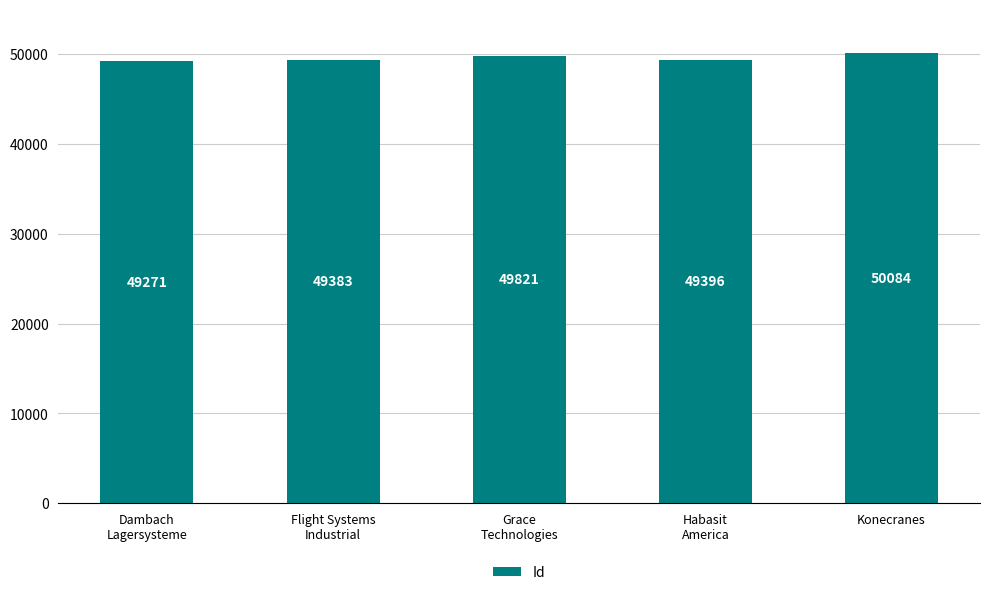

Reading left to right, what are all the values shown in this chart?

49271	49383	49821	49396	50084